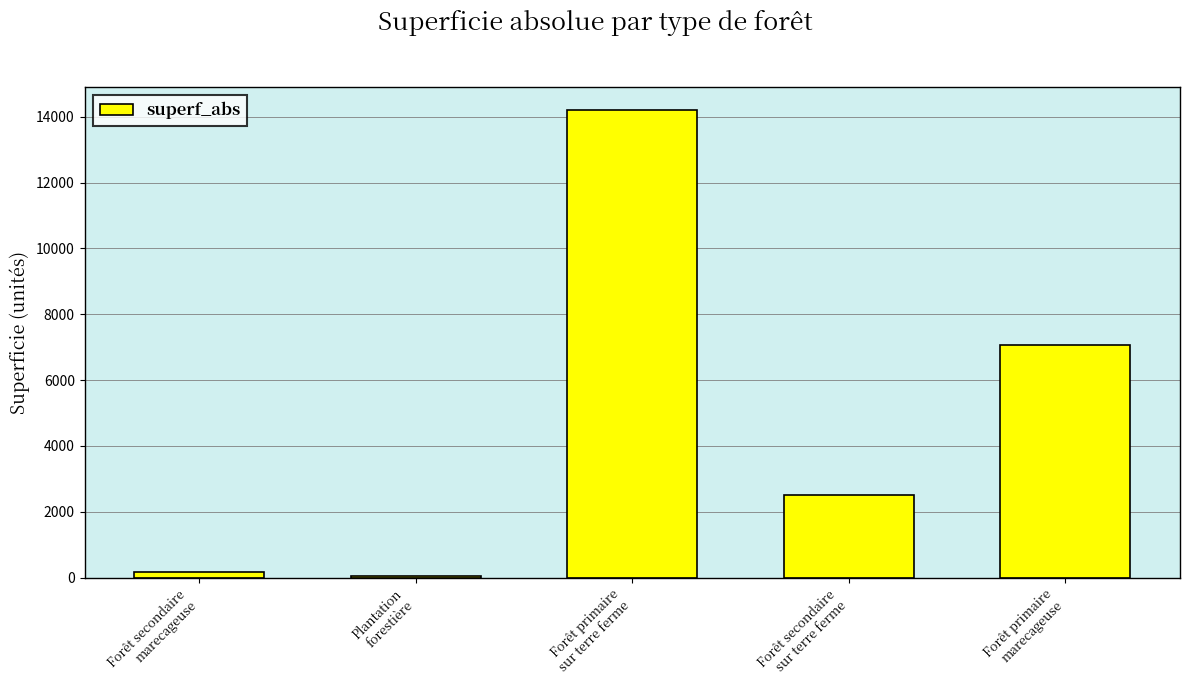

What is the label of the 4th bar from the right?

Plantation
forestière